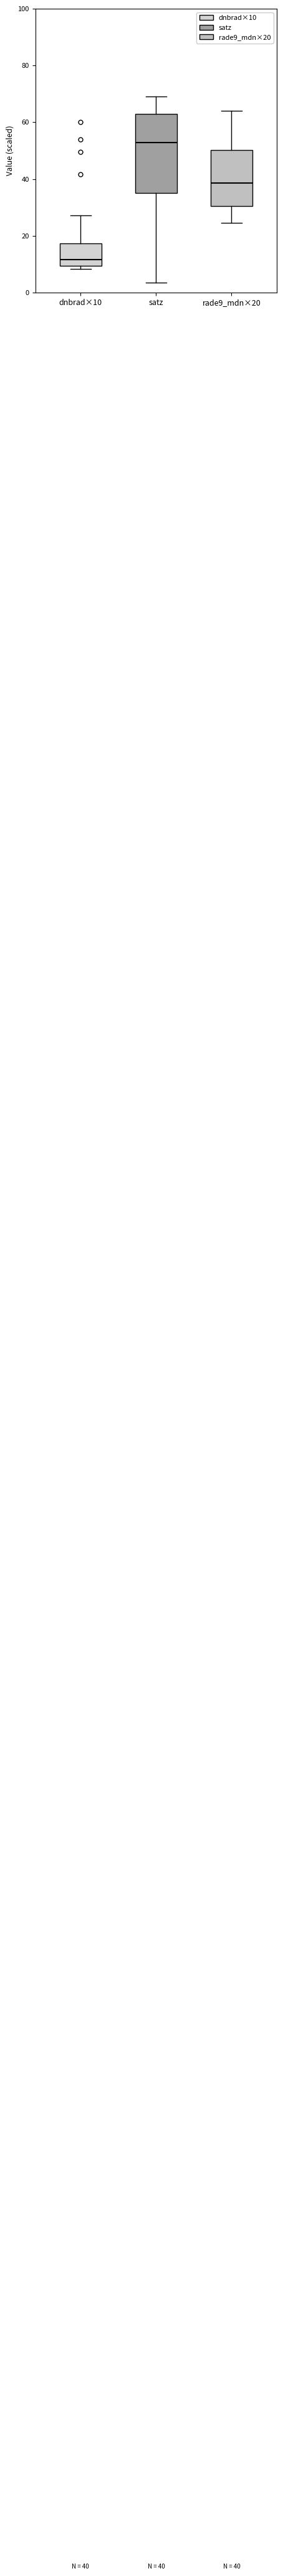

Which box is the tallest, from its lower edge to its upper edge?

satz